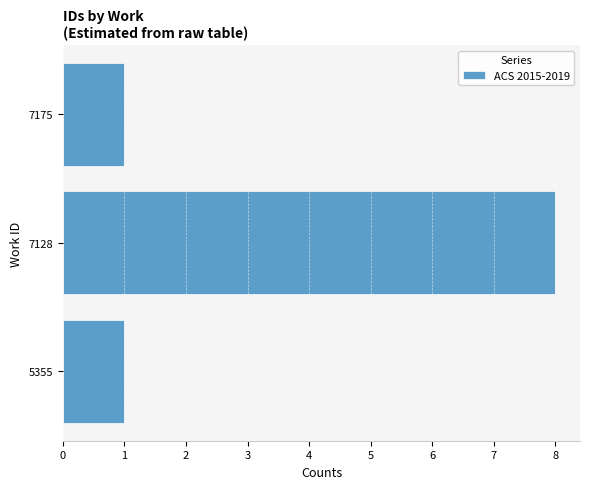

Are the bars horizontal?

Yes